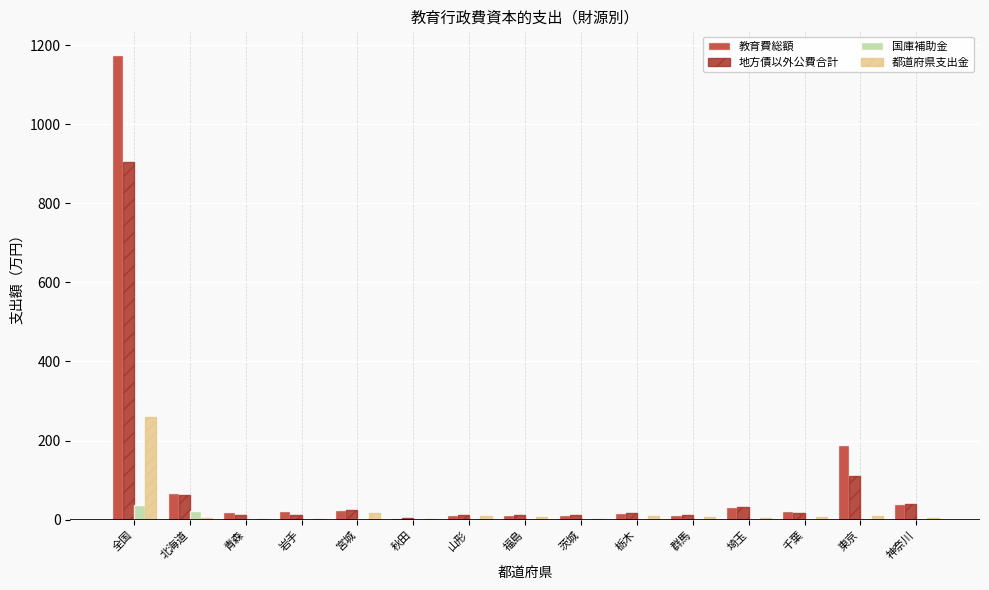

The value of 国庫補助金 at 茨城 is 0.0. True or false?

True